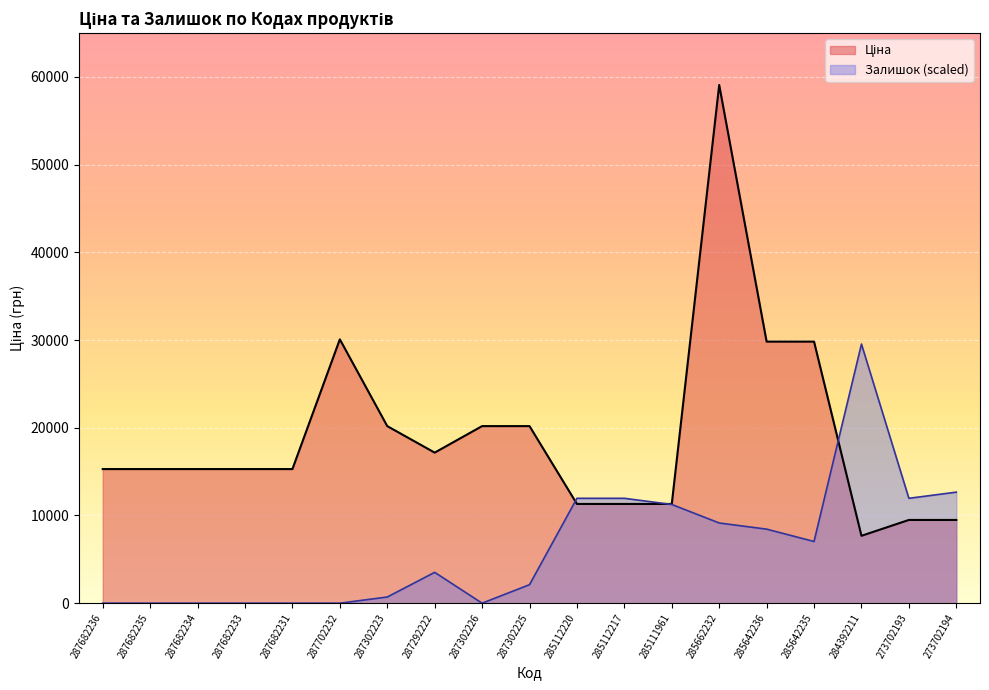

List the series in order of their peak value, highest first.

Ціна, Залишок